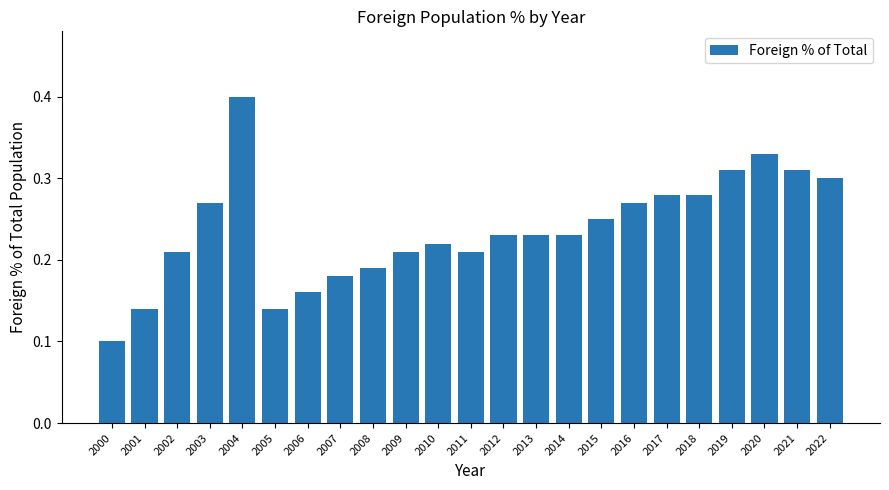

The chart shows a value of 0.4 at 2017. True or false?

False